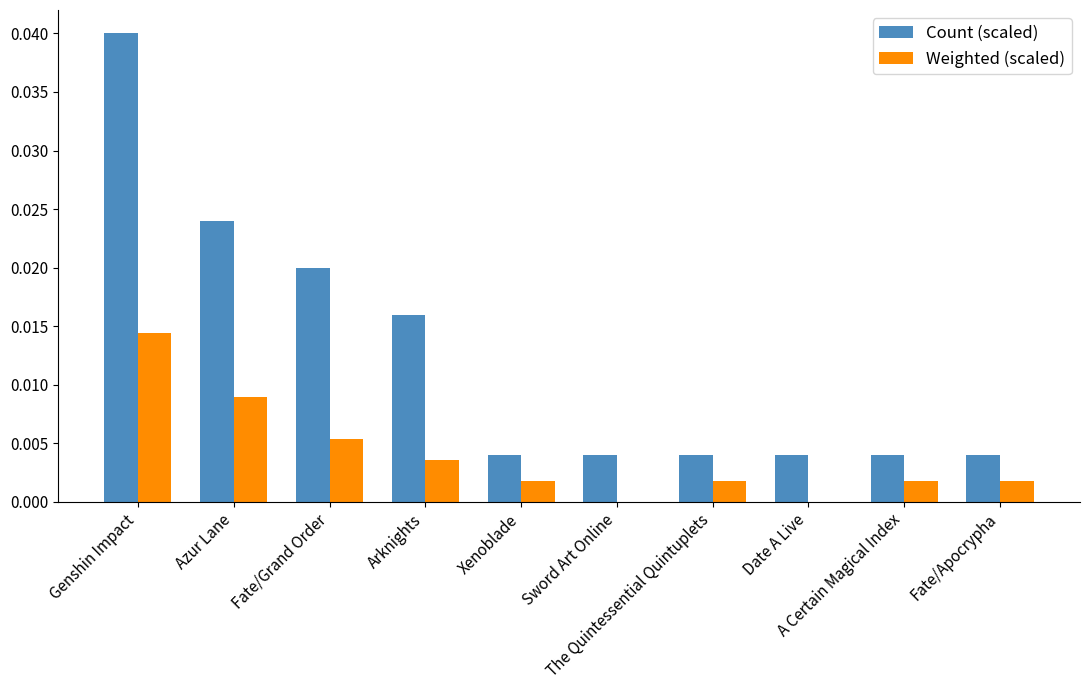

Is the value of Weighted (scaled) at Fate/Apocrypha greater than the value of Count (scaled) at Fate/Grand Order?

No